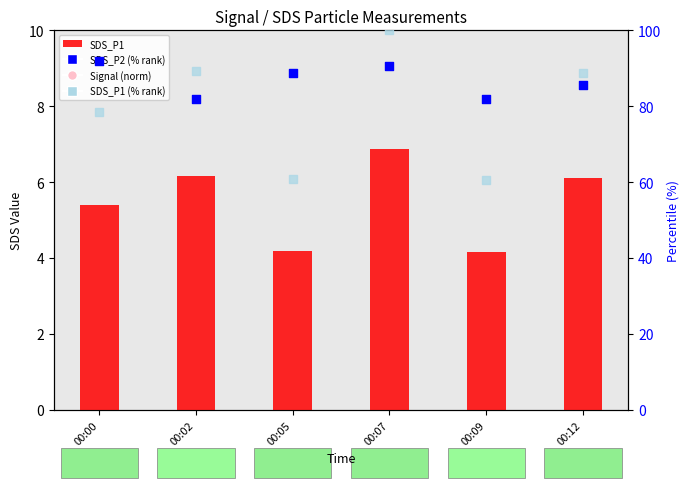

Which series contains the highest Y value?

Signal (norm)